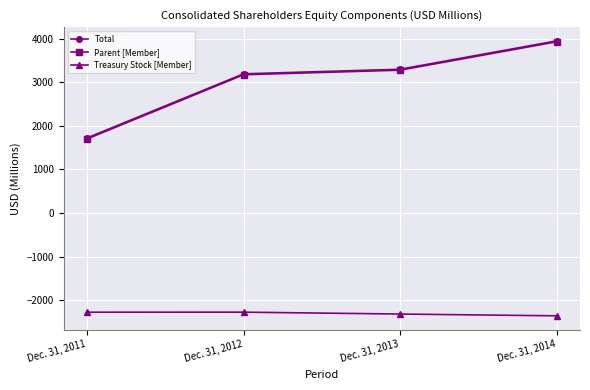

How many values in the Total series are below 3299?

2